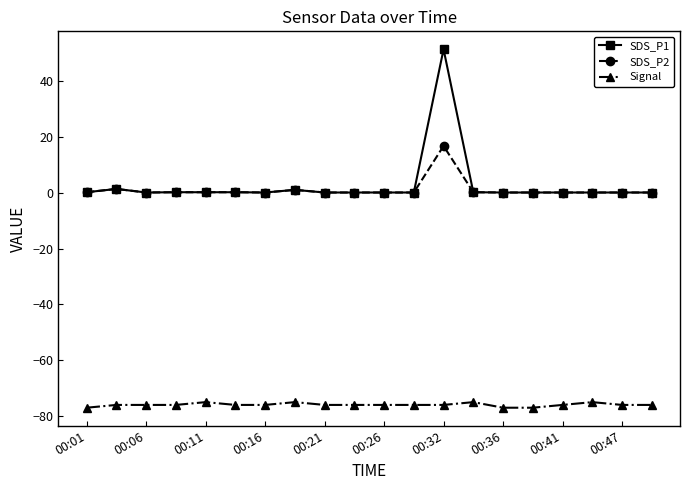

What is the smallest value displayed?

-77.0